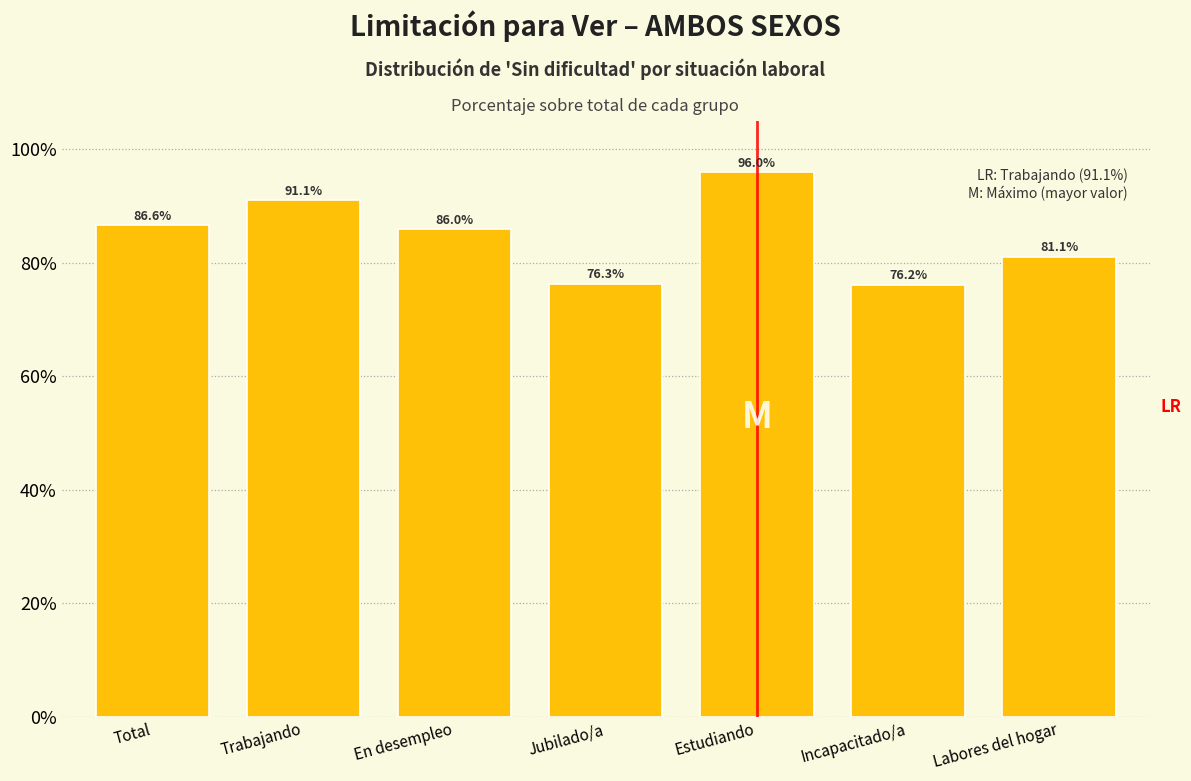

Where does the data first go above 85?

Total